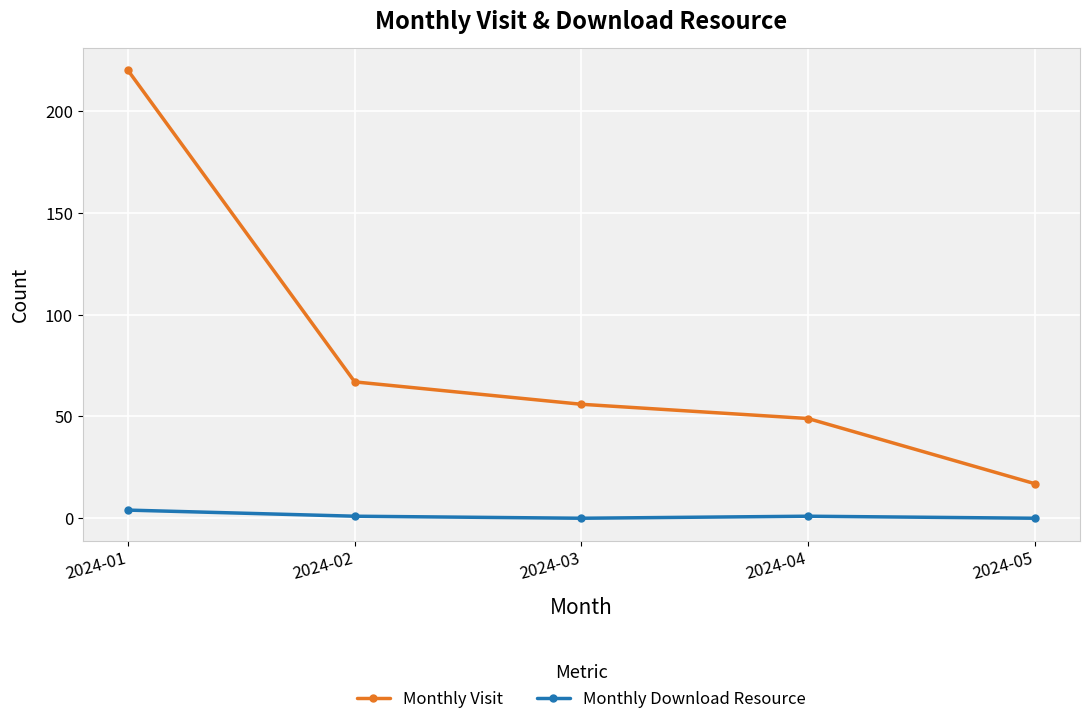

Does the chart have visible grid lines?

Yes